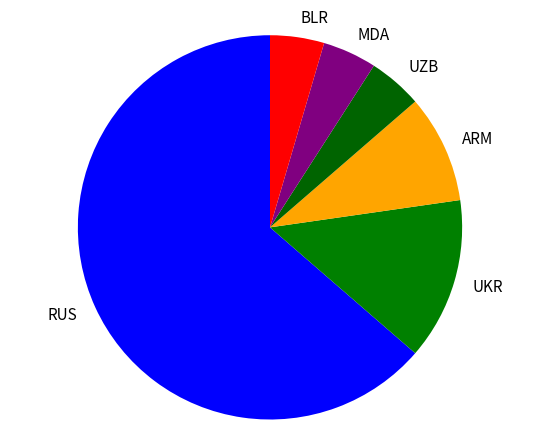

True or false: UKR accounts for 14% of the total.

True